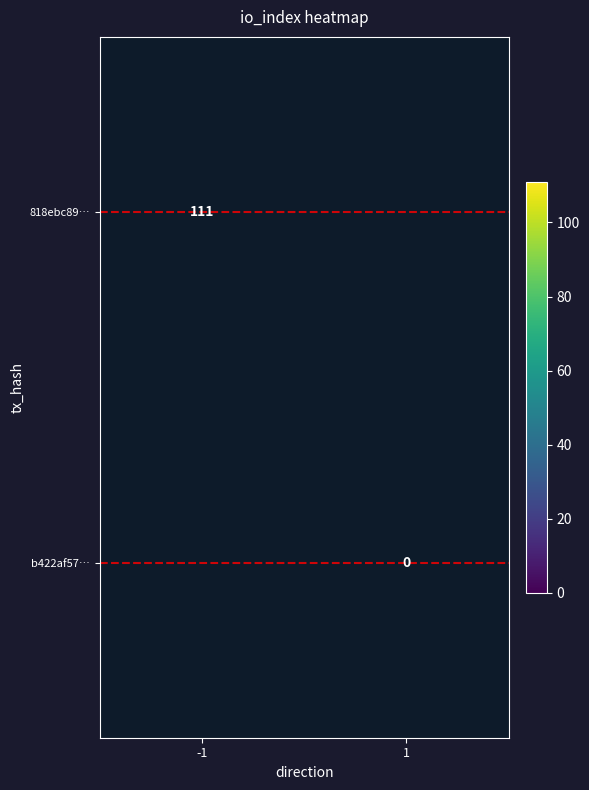

The value of 818ebc89… at -1 is 111. True or false?

True